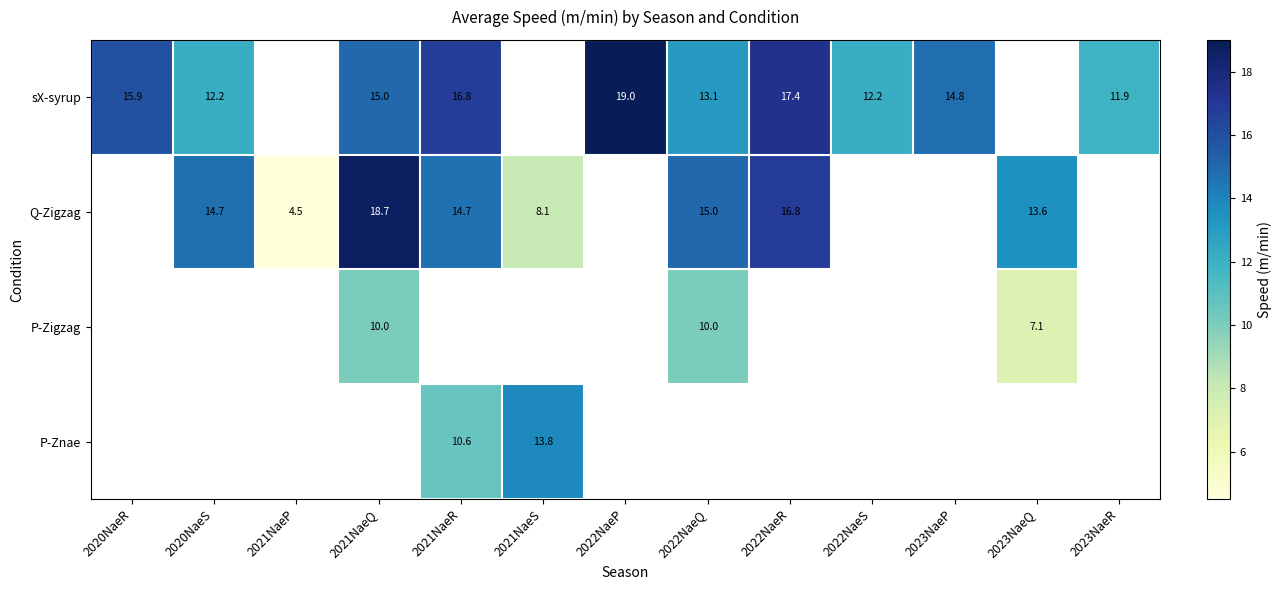

Is the value of sX-syrup at 2021NaeQ greater than the value of Q-Zigzag at 2021NaeP?

Yes